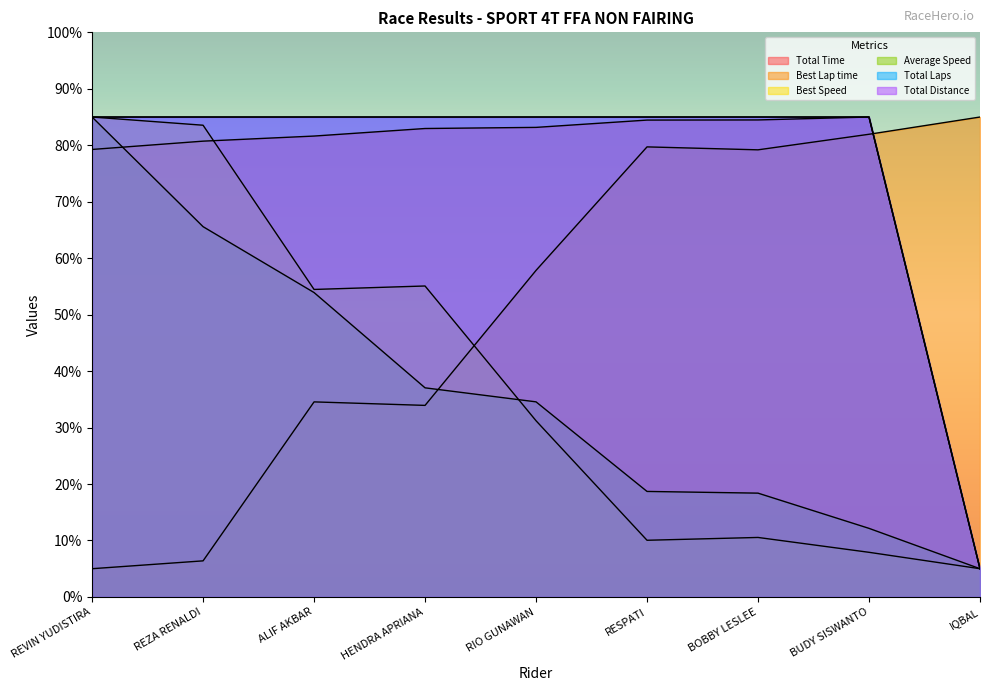

What are all the series names shown in the legend?

Total Time, Best Lap time, Best Speed, Average Speed, Total Laps, Total Distance